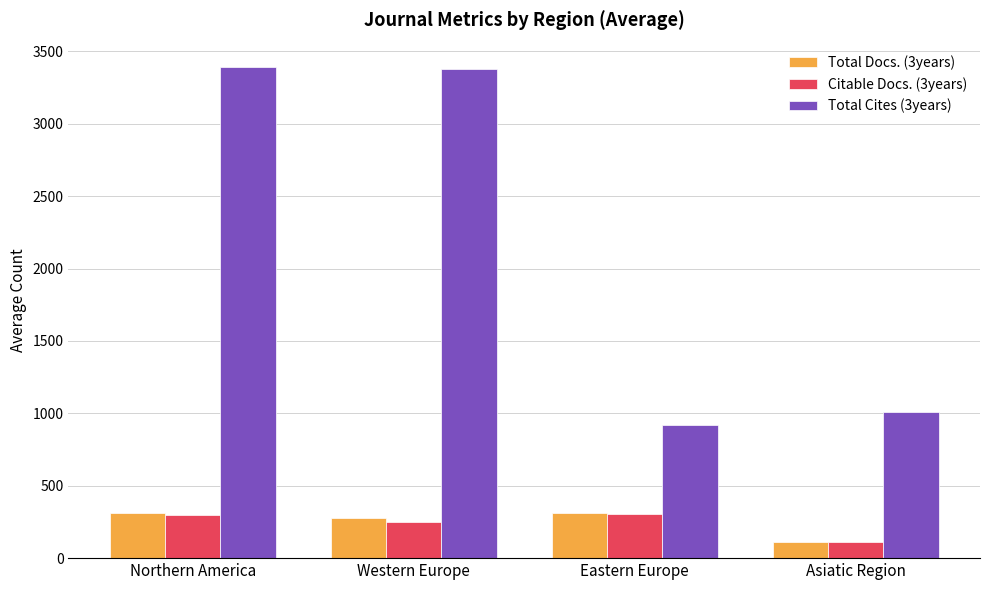

Is the value of Total Cites (3years) at Western Europe greater than the value of Total Docs. (3years) at Asiatic Region?

Yes